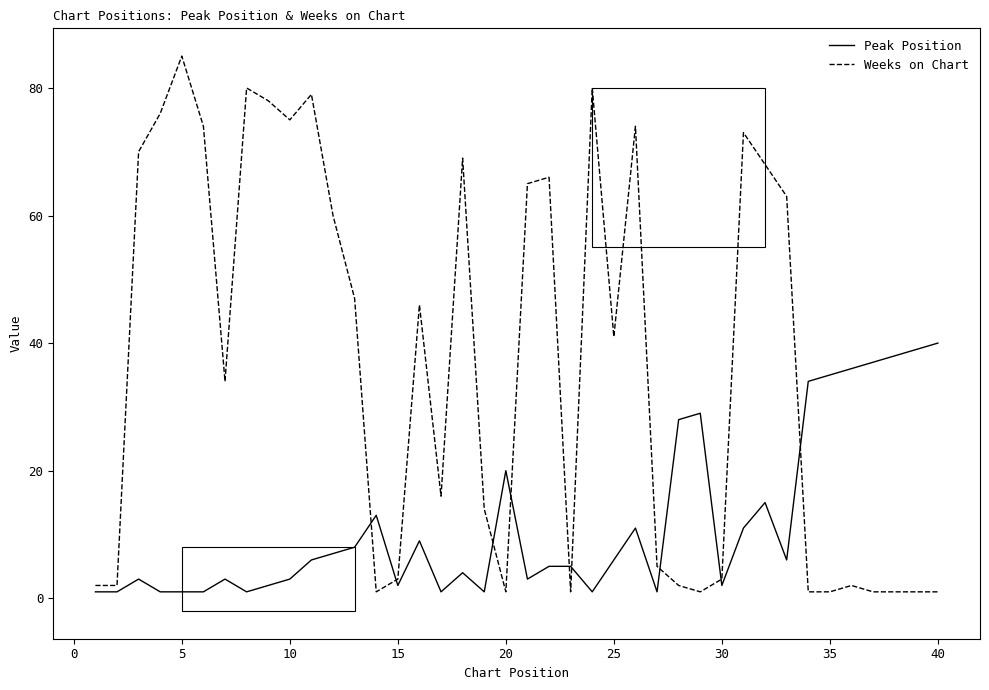

List the series in order of their peak value, lowest first.

Peak Position, Weeks on Chart